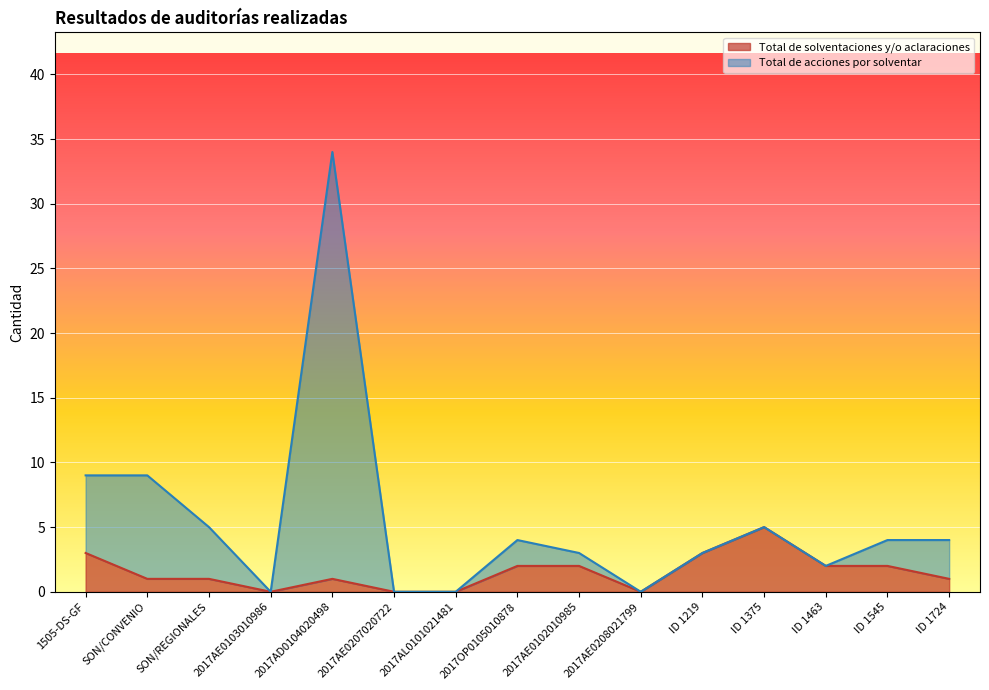

Rank the series by their maximum value, from highest to lowest.

Total de acciones por solventar, Total de solventaciones y/o aclaraciones